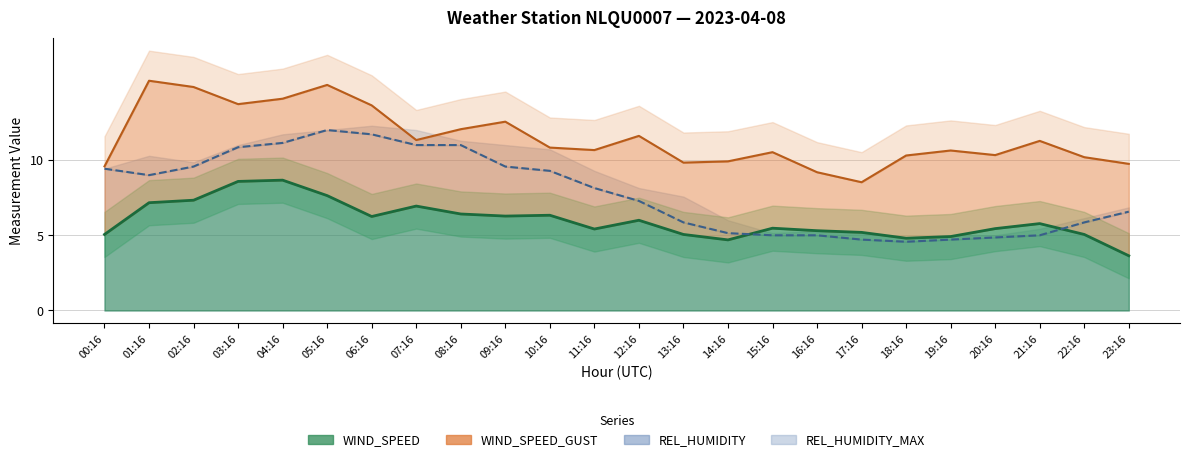

List the series in order of their overall mean, lowest first.

WIND_SPEED, REL_HUMIDITY, WIND_SPEED_GUST